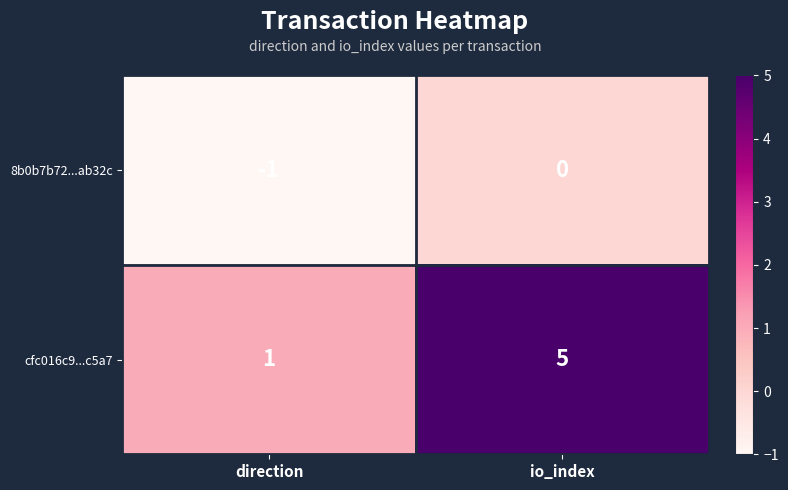

What is the sum of the cfc016c9...c5a7 values at direction and io_index?

6